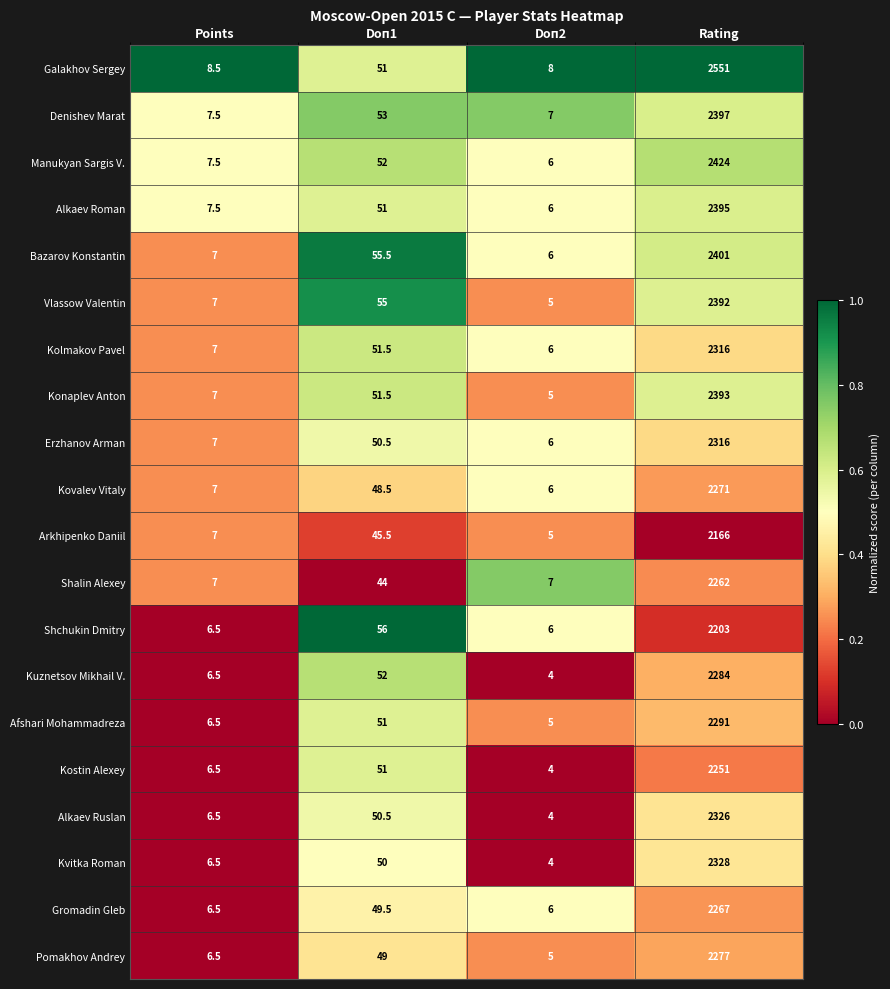

Is the value of Erzhanov Arman at Doп2 greater than the value of Vlassow Valentin at Doп1?

No